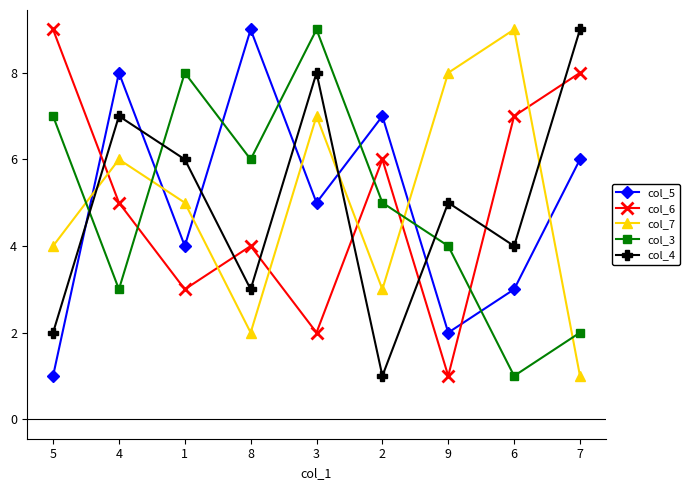

What is the difference between the highest and lowest values at 8?

7